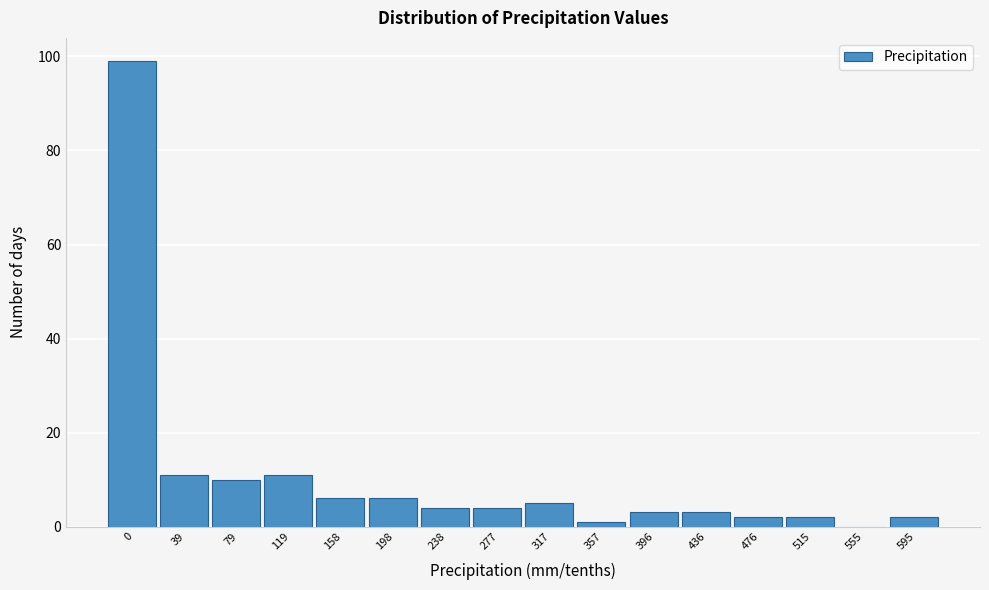

Reading right to left, transcribe all the data shown in this chart.

595=2	555=0	515=2	476=2	436=3	396=3	357=1	317=5	277=4	238=4	198=6	158=6	119=11	79=10	39=11	0=99